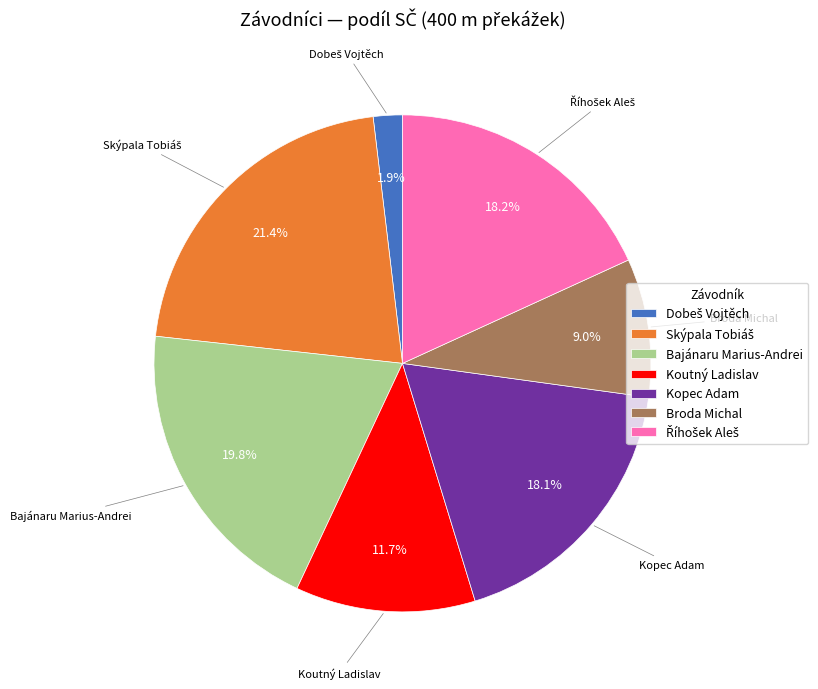

What is the total percentage of Broda Michal and Bajánaru Marius-Andrei?

28.8%